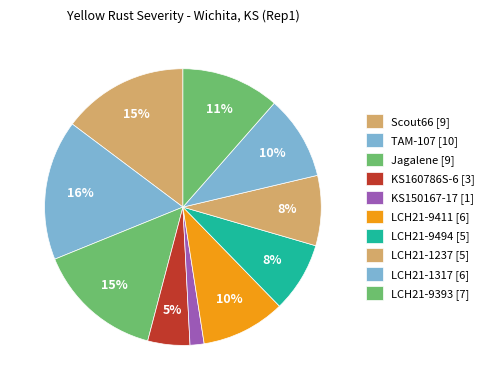

How many segments does this pie chart have?

10